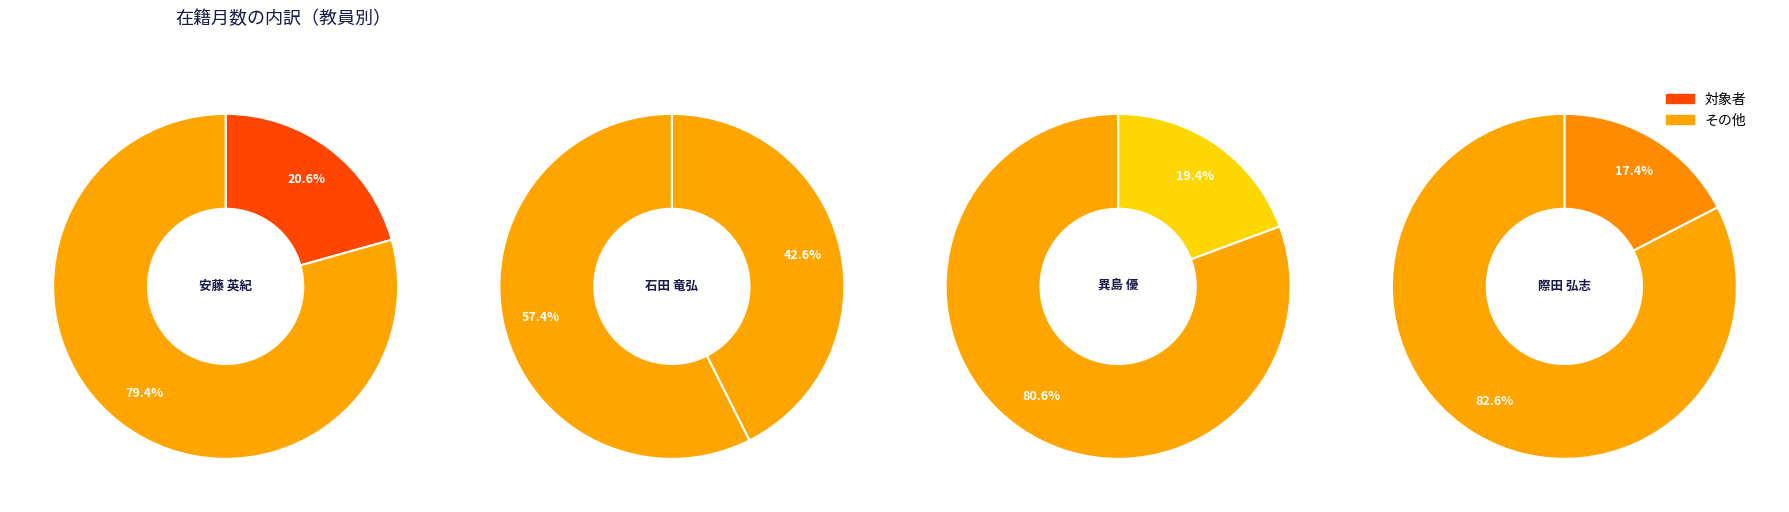

True or false: 異島 優 accounts for 31% of the total.

False